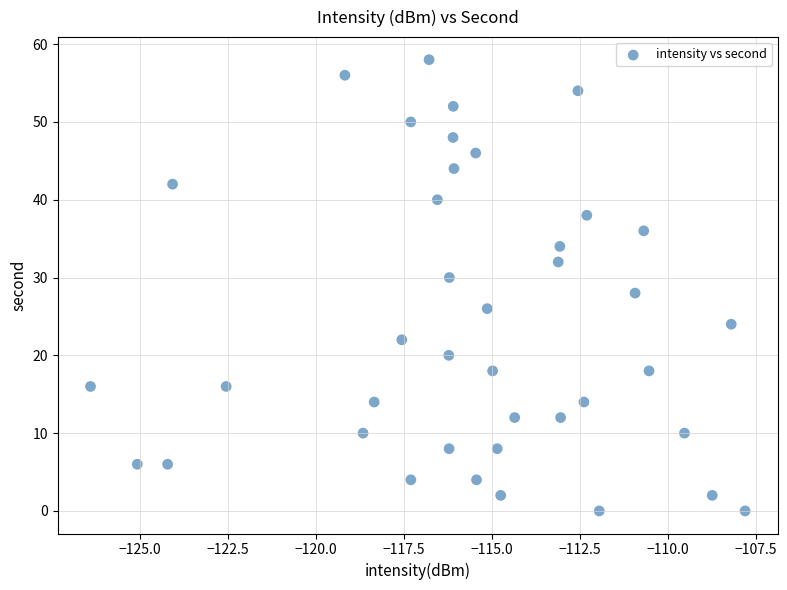

Count the number of points in this scatter plot.

40